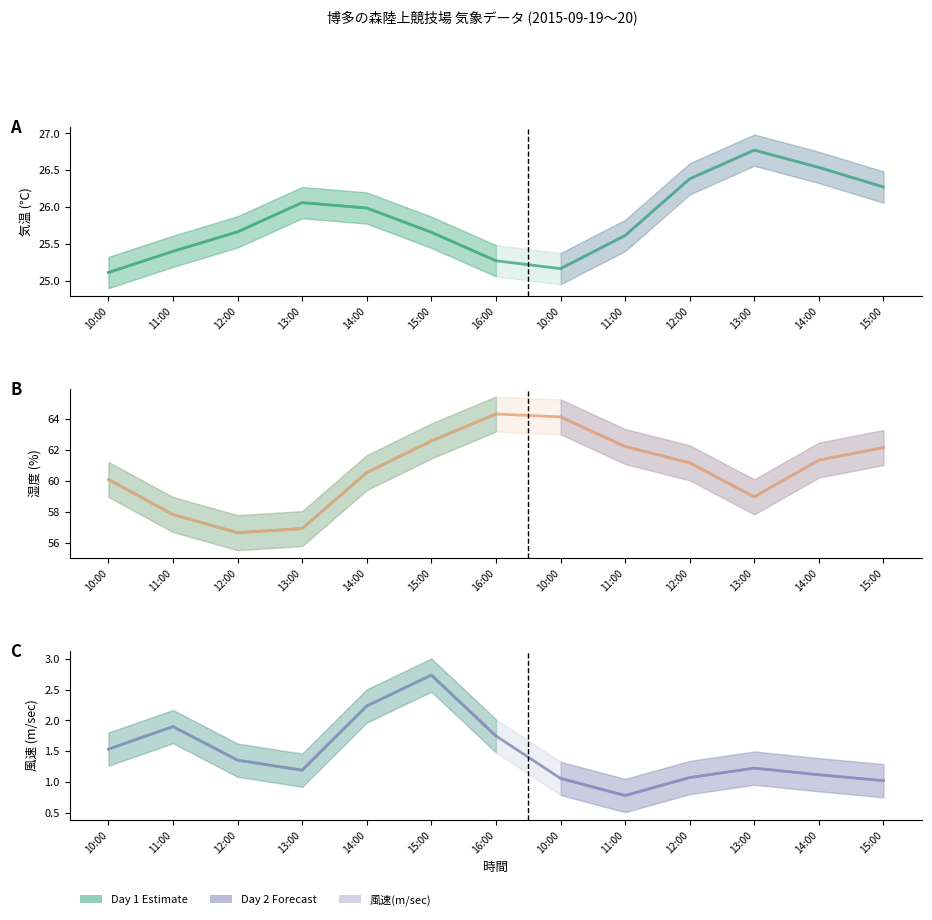

True or false: 風速(m/sec) and 気温(℃) cross at least once.

False